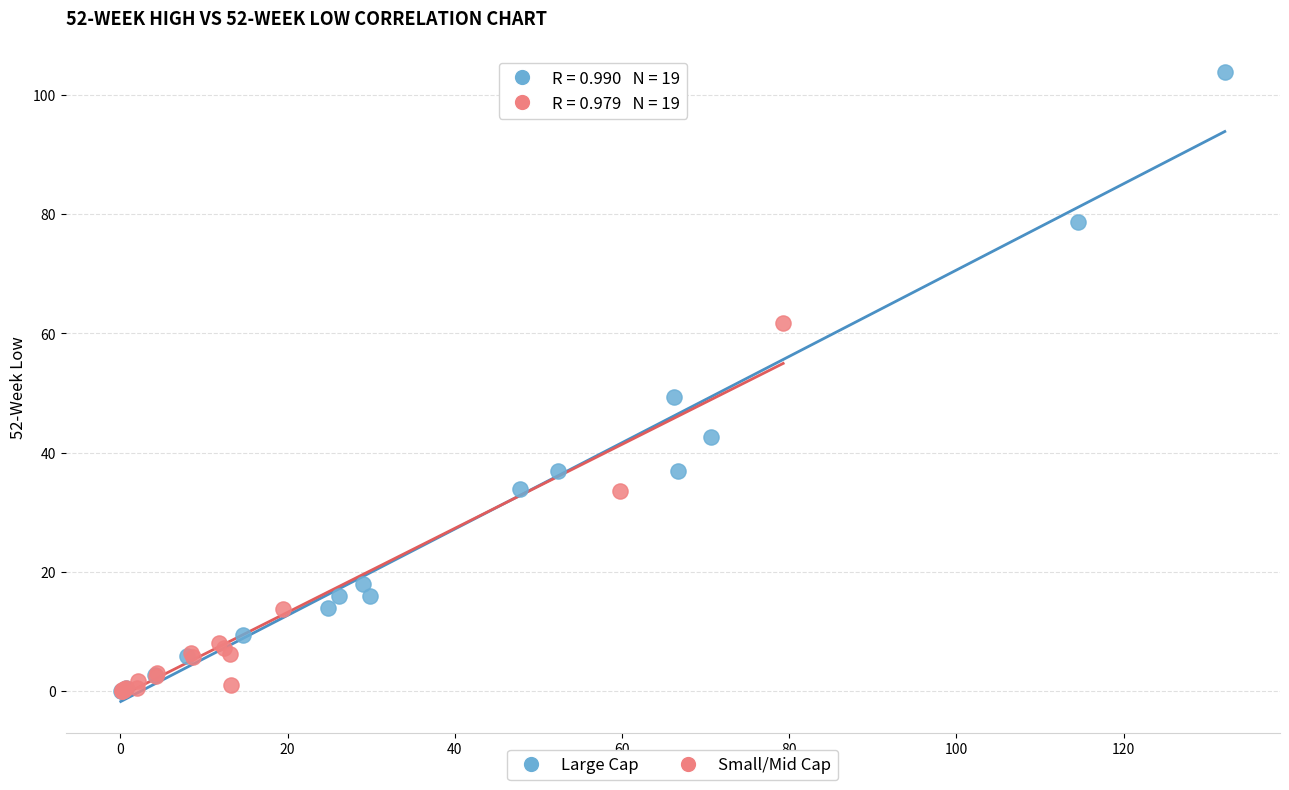

Which series reaches the maximum Y coordinate?

Large Cap